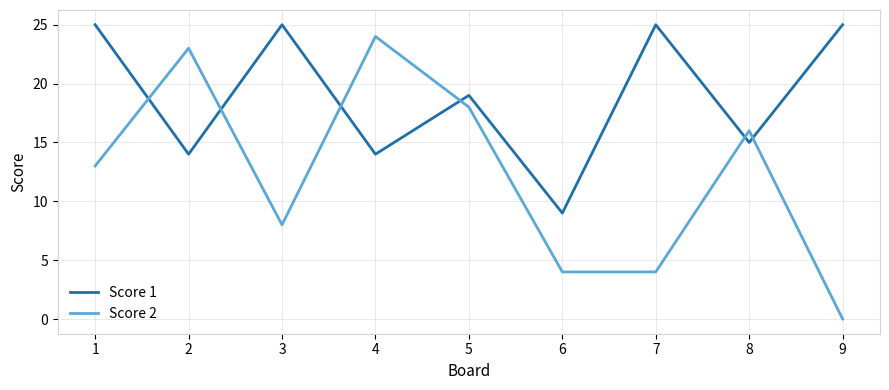

Which series has the largest total across all categories?

Score 1